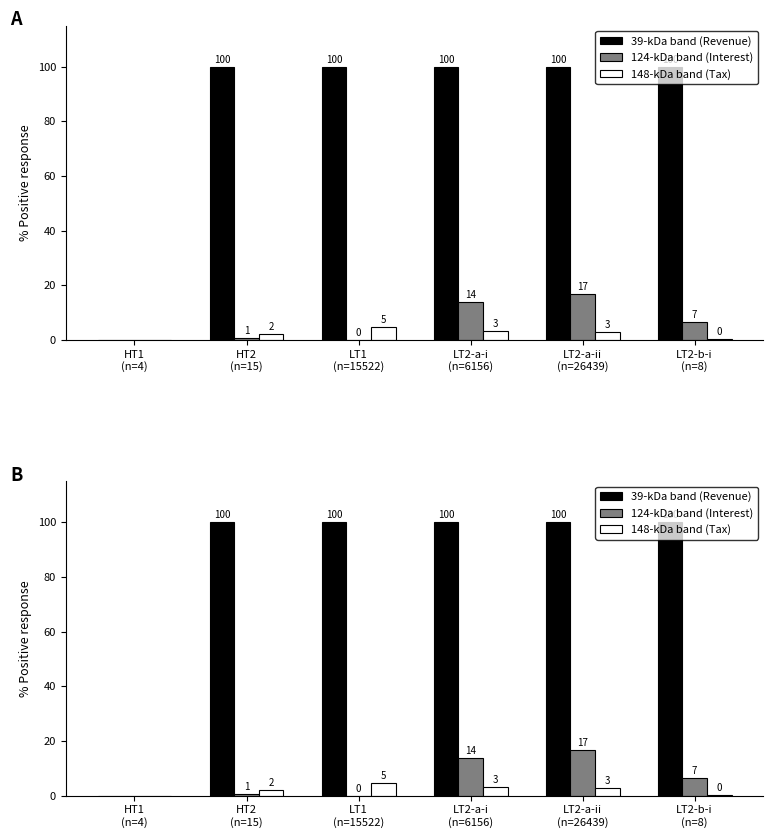

Are the bars horizontal?

No